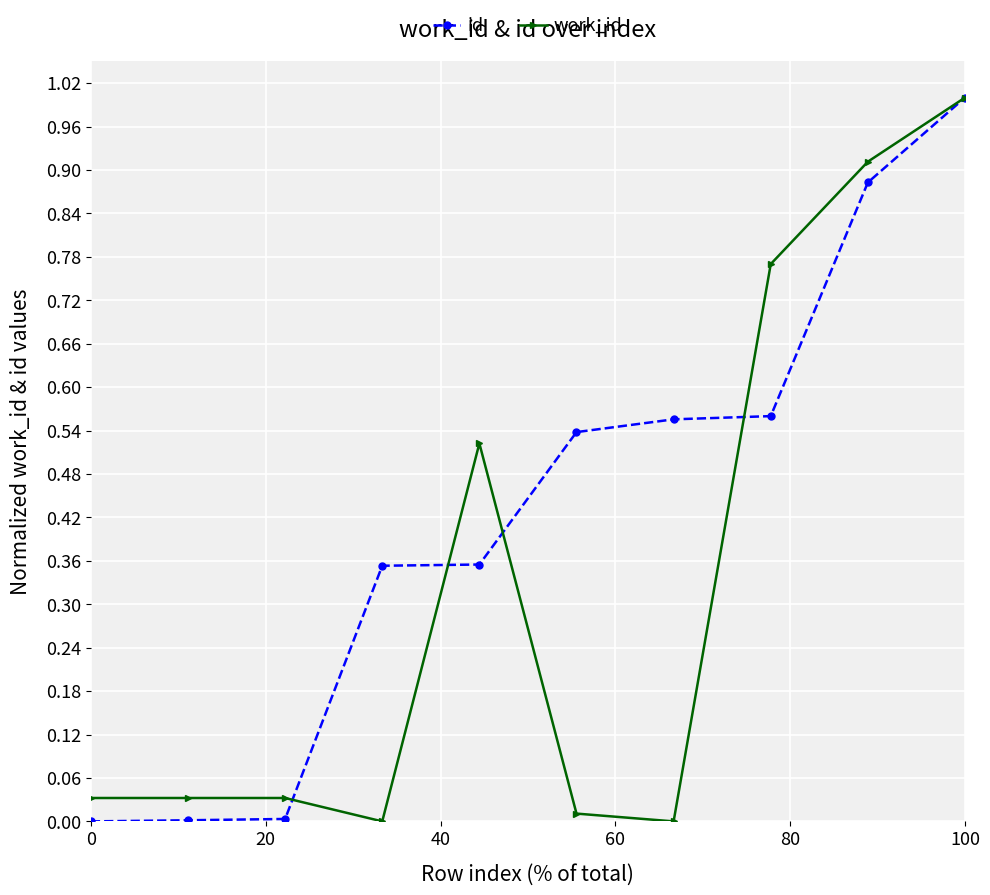

What is the maximum value shown in the chart?

1.0